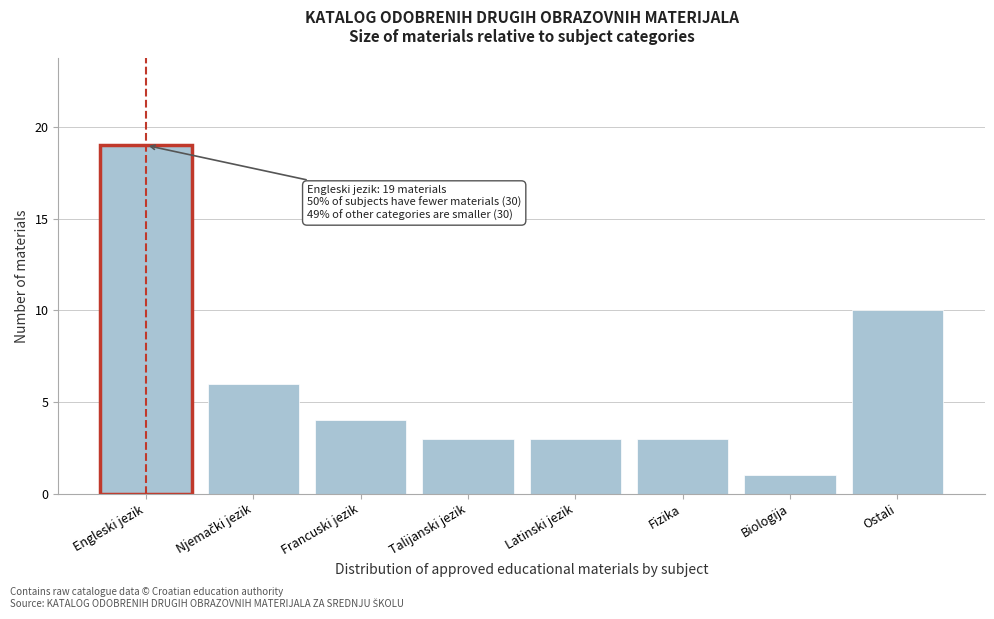

Reading right to left, list all the values displayed in this chart.

10	1	3	3	3	4	6	19